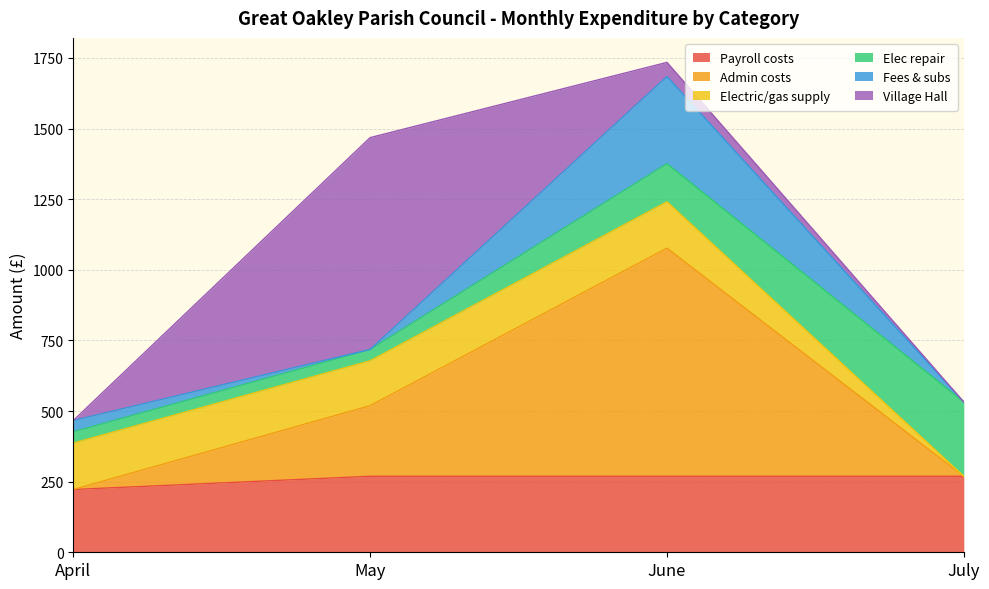

What is the maximum value shown in the chart?

807.6